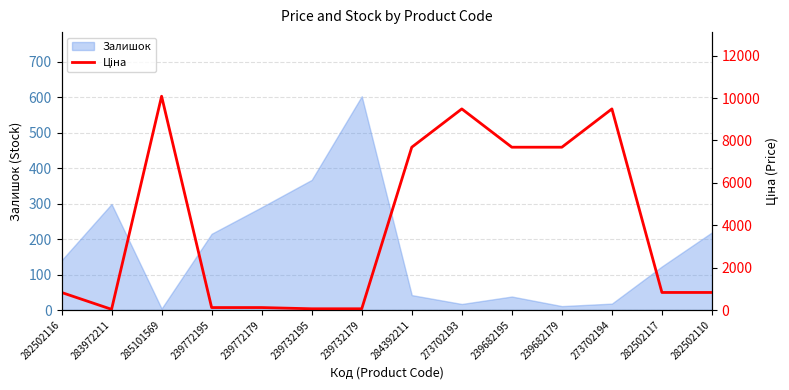

The Залишок series shows 123 at 282502117. True or false?

True